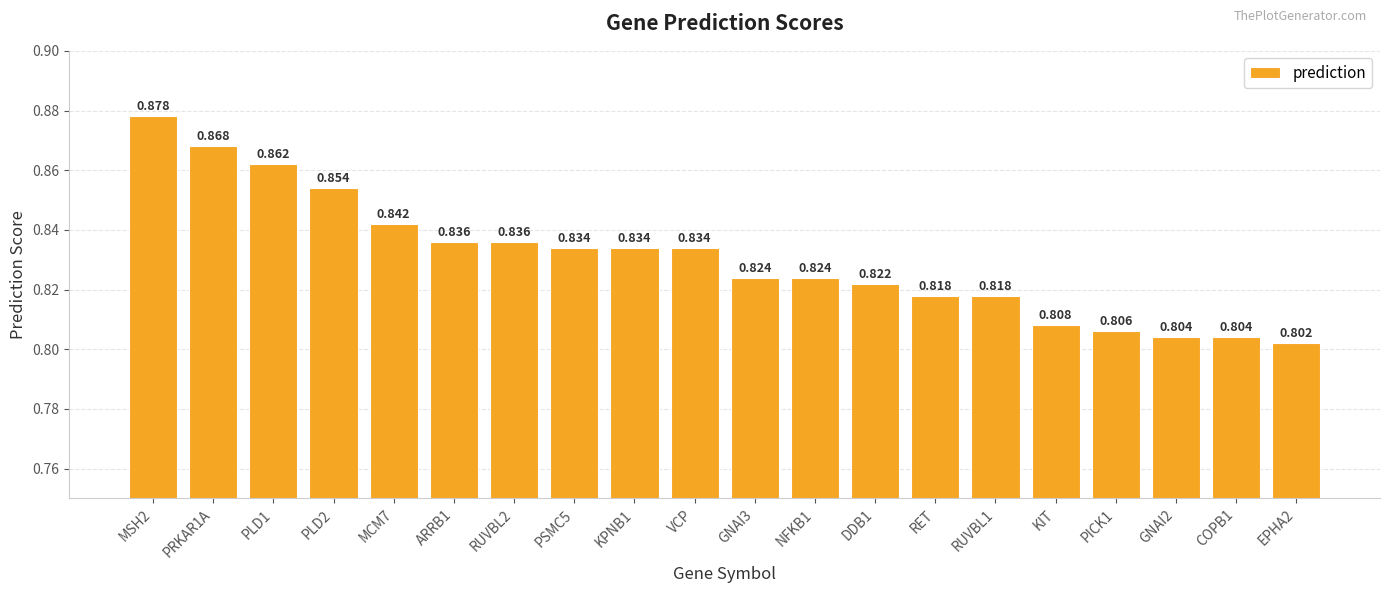

What is the minimum value shown in the chart?

0.8